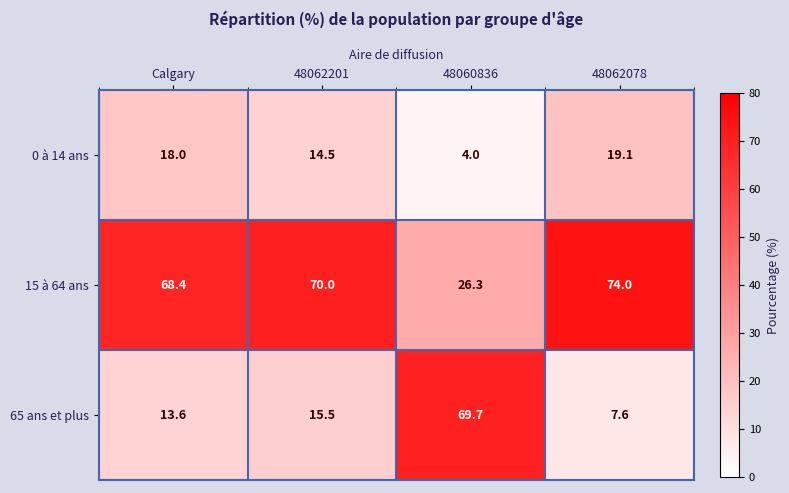

Is the value of 65 ans et plus at 48062078 greater than the value of 15 à 64 ans at 48060836?

No